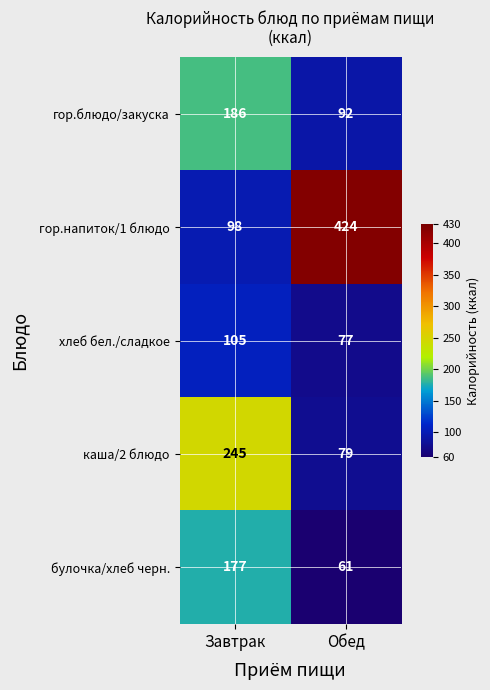

Read the гор.блюдо/закуска value at Обед, to the nearest 5.

90